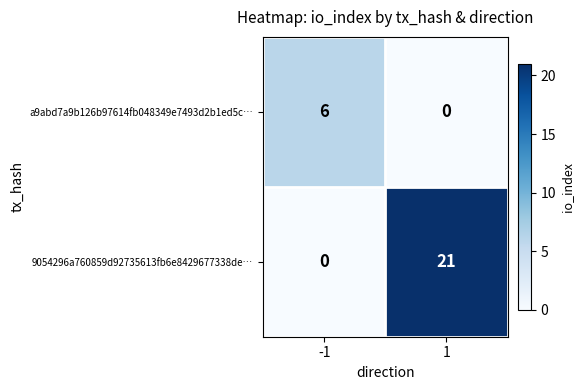

What is the total value across all series at 1?

21